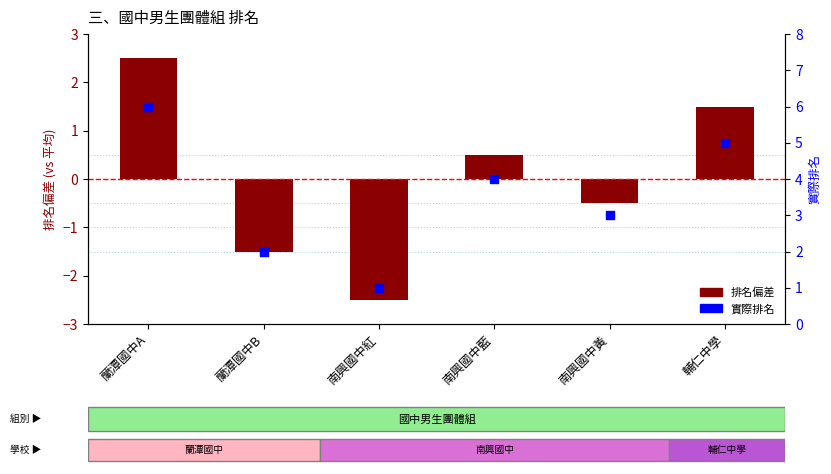

At how many categories does at least one series exceed 0?

6